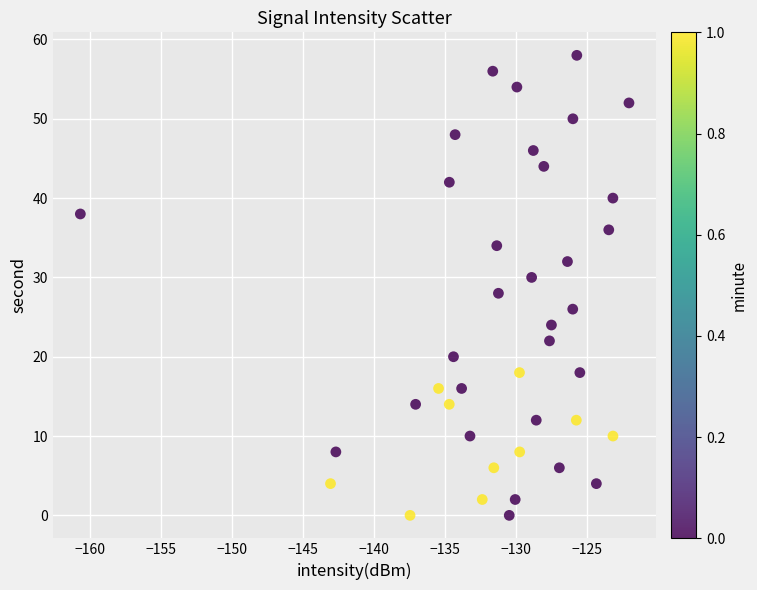

What is the range of Y values (max minus min)?

58